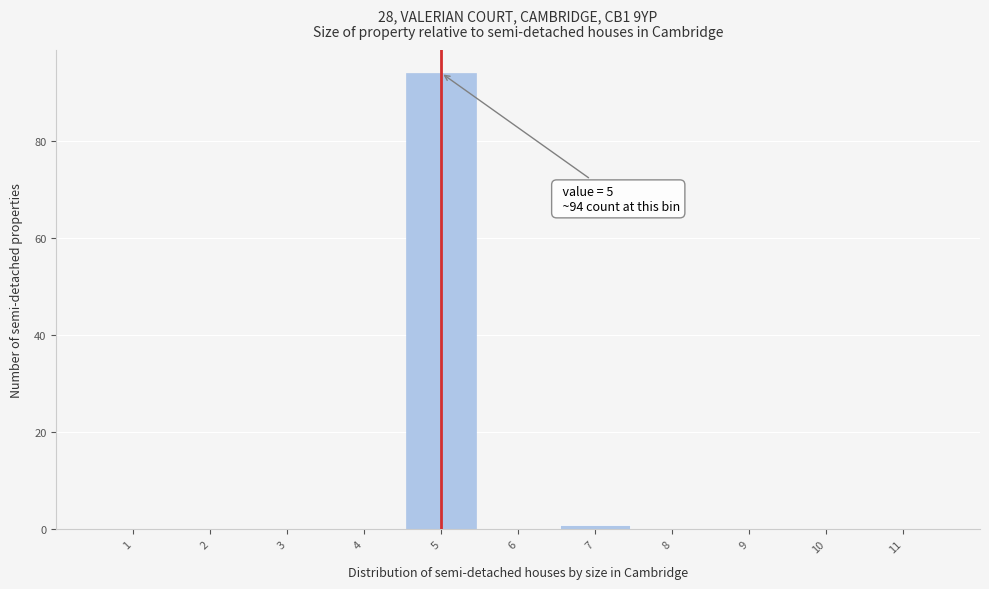

Which range on the x-axis has the tallest bar?

4.5 to 5.5